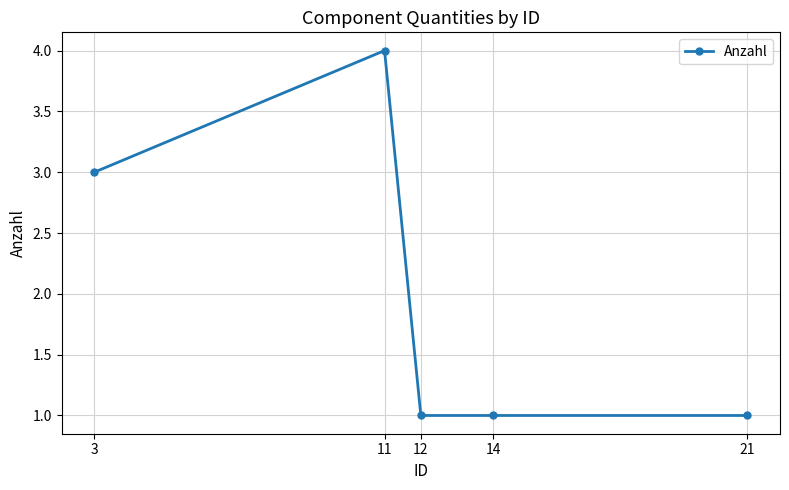

What value does the data have at 11?

4